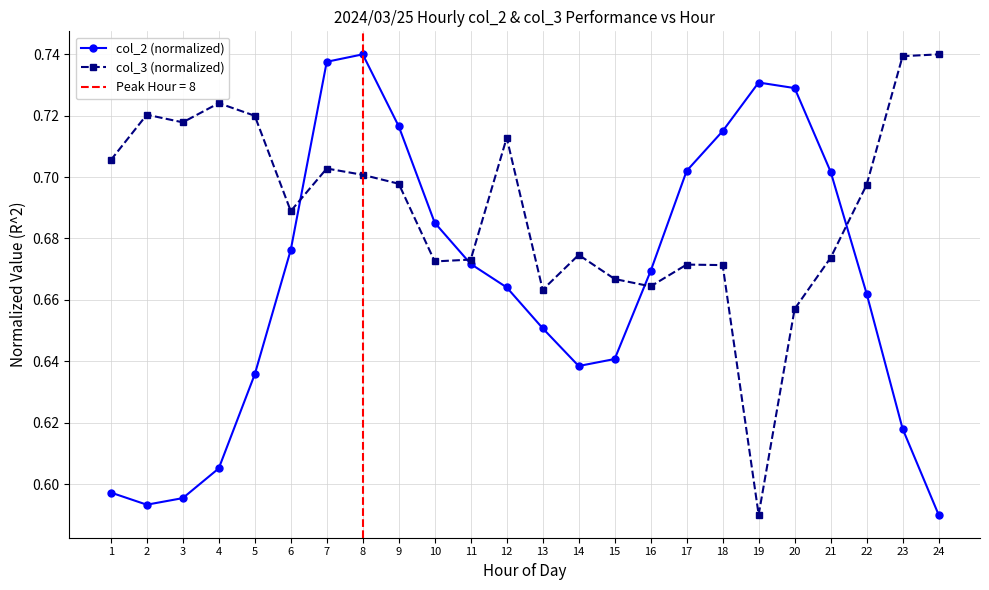

What is the lowest value of the col_3 (normalized) series?

0.6